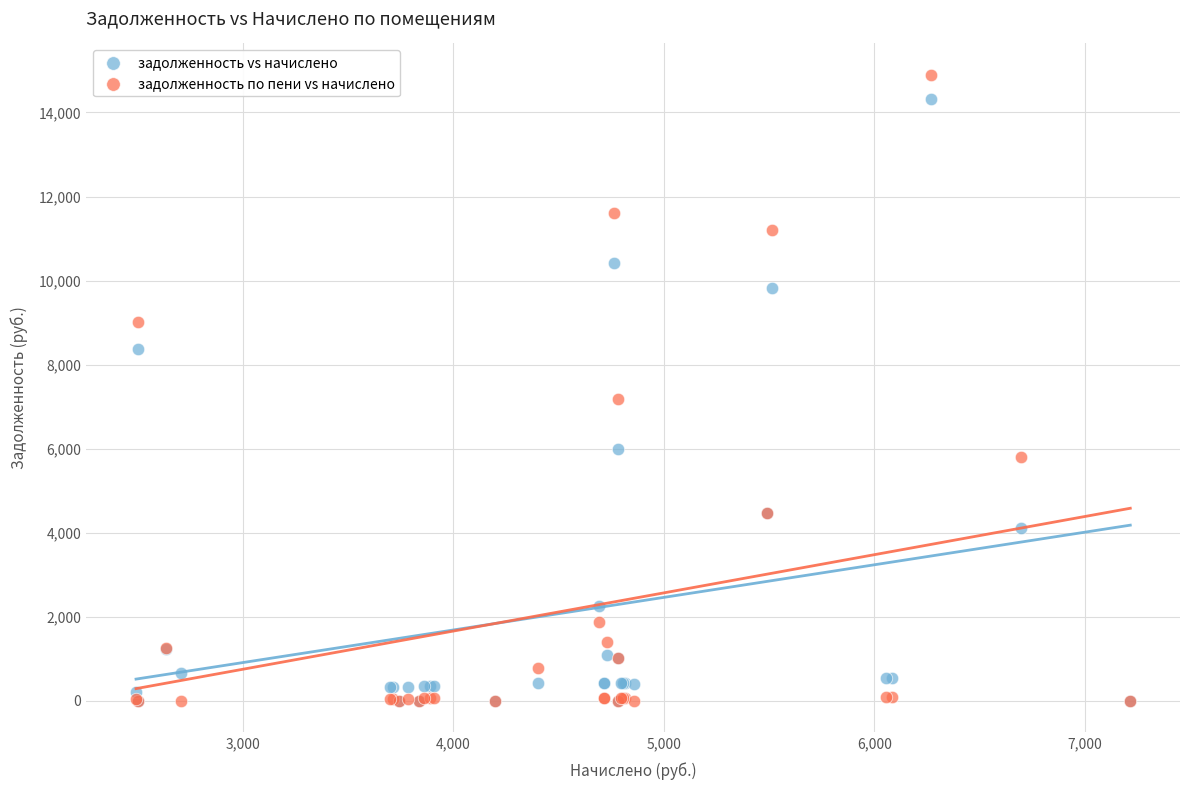

In the задолженность по пени vs начислено series, what Y value is closest to 7448?

7188.4